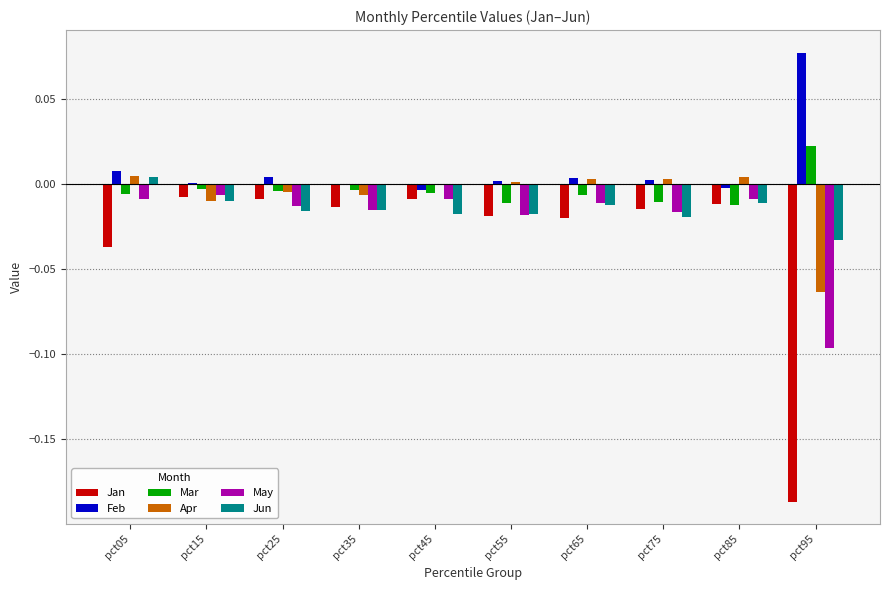

Which series has the largest total across all categories?

Feb